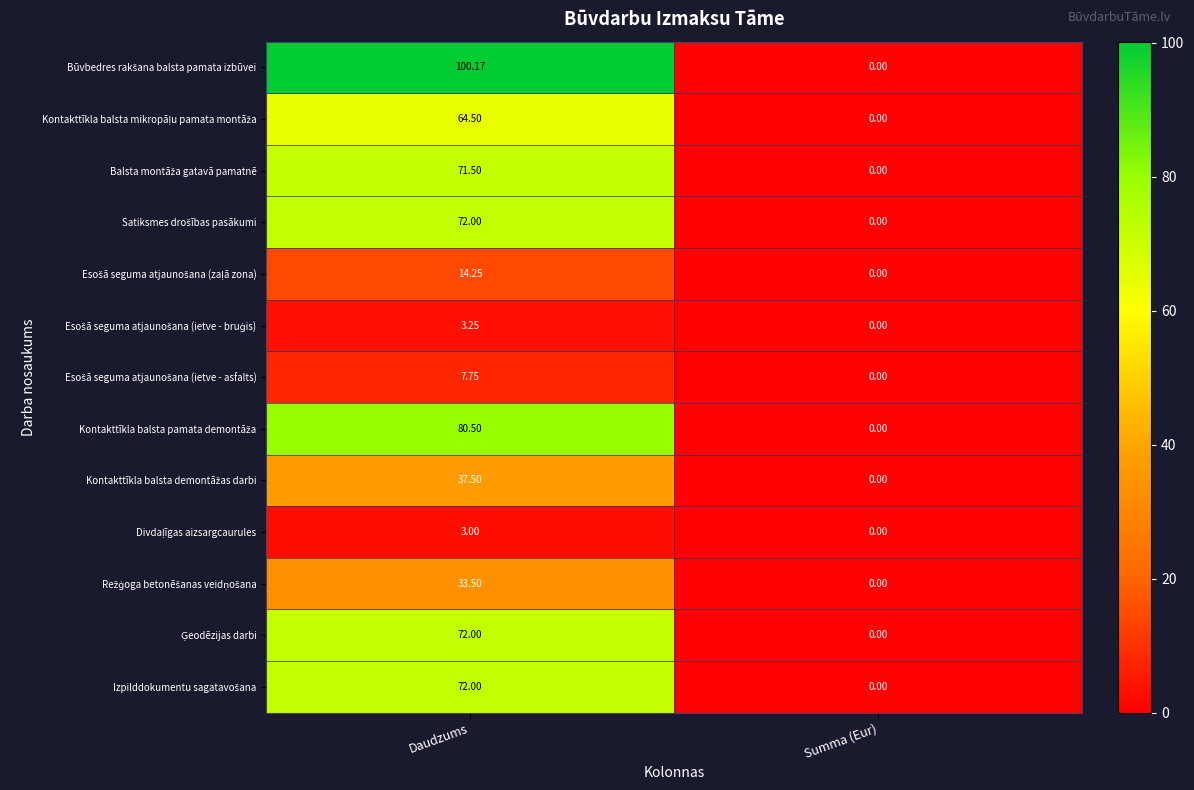

Count the number of categories in the chart.

2